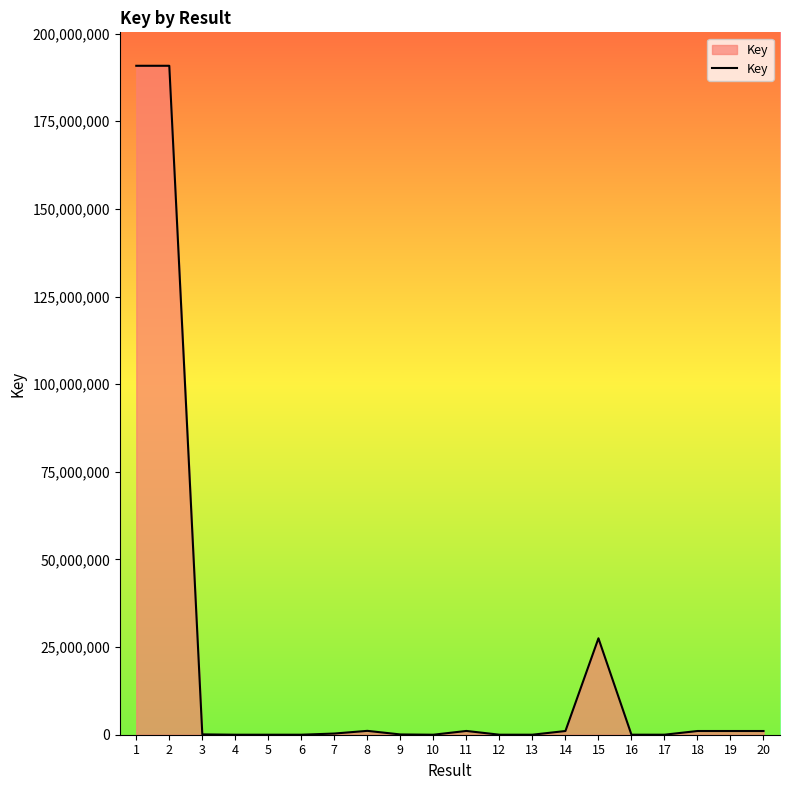

What is the difference between the values at 13 and 9?

72387